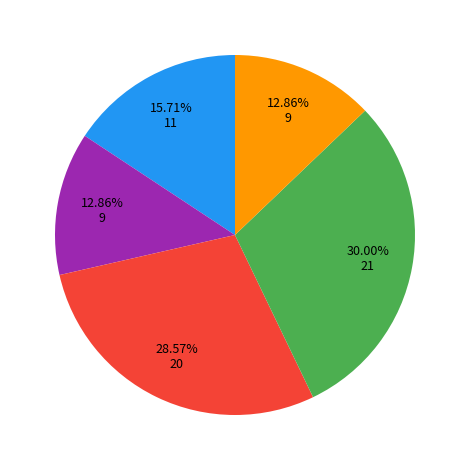

How many slices are in this pie chart?

5